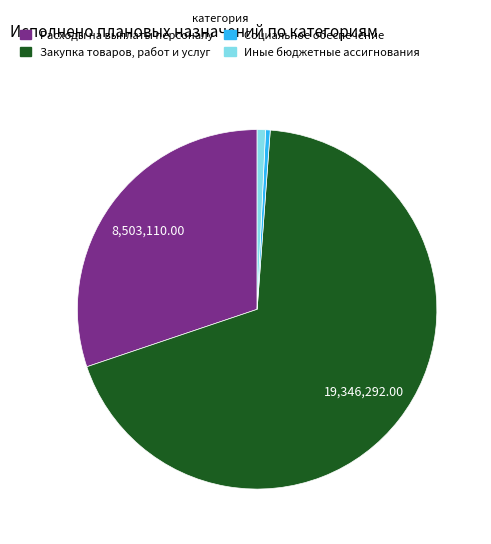

Does any single category account for the majority?

Yes